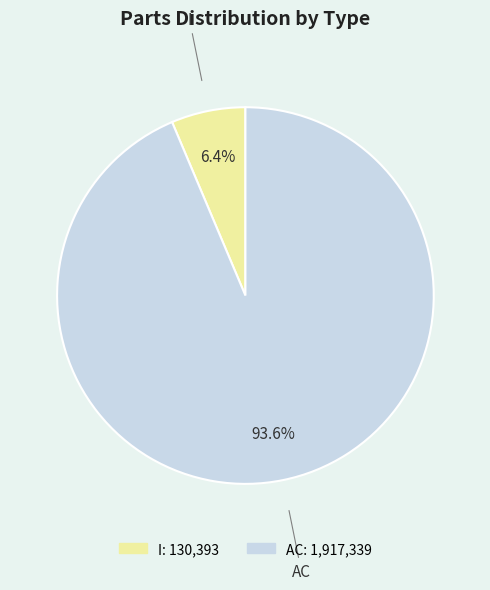

To the nearest percent, what portion does I represent?

6%